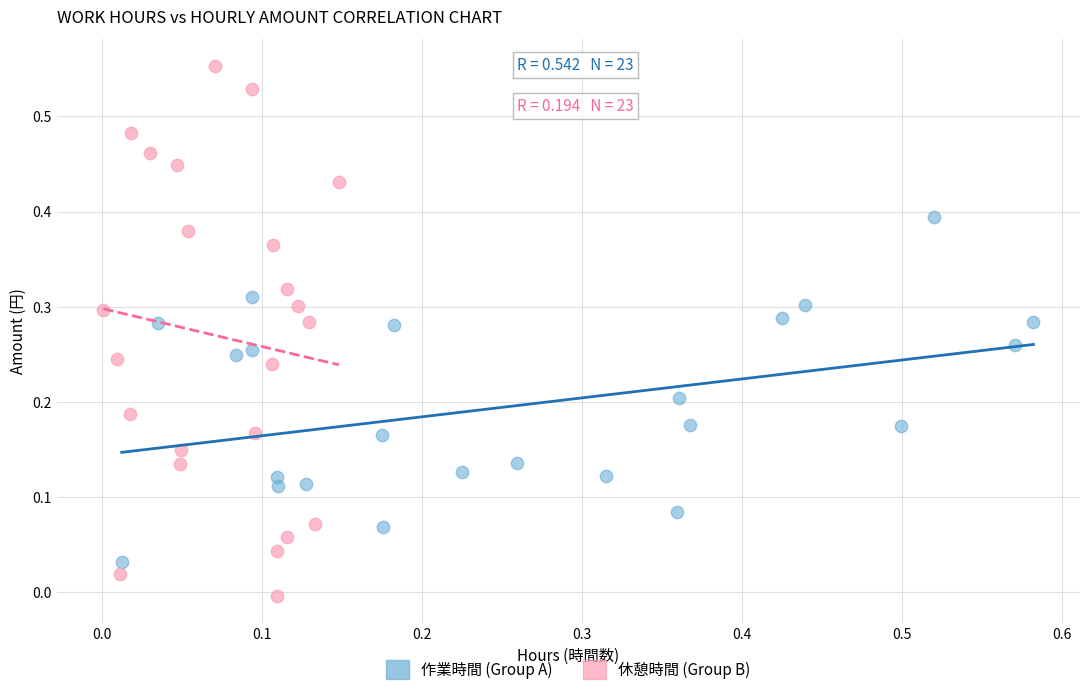

Which series has the largest Y range (max minus min)?

休憩時間 (Group B)